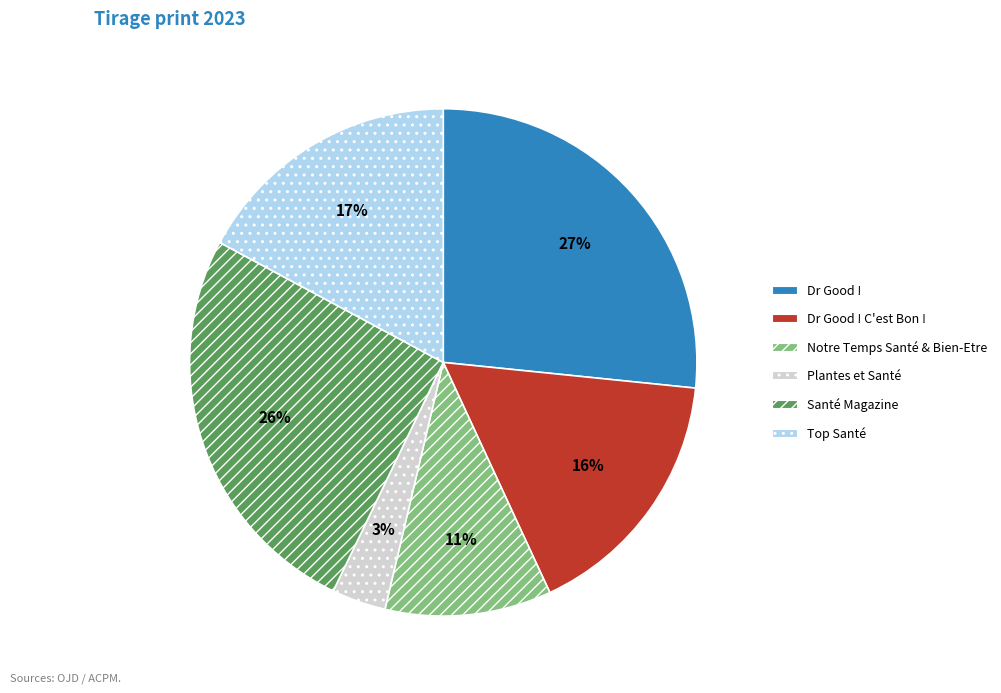

Does Dr Good ! C'est Bon ! represent more than half of the total?

No